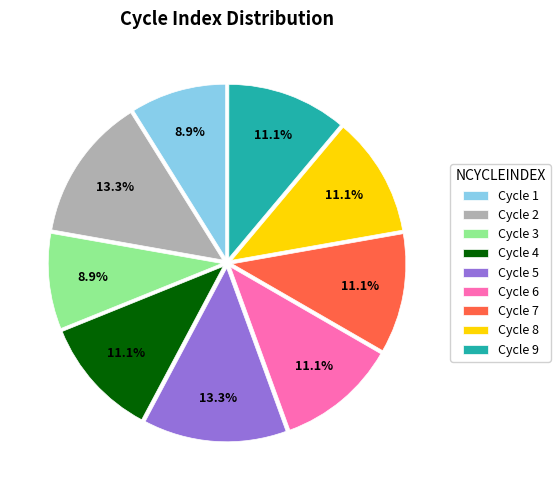

To the nearest percent, what is the average slice percentage?

11%